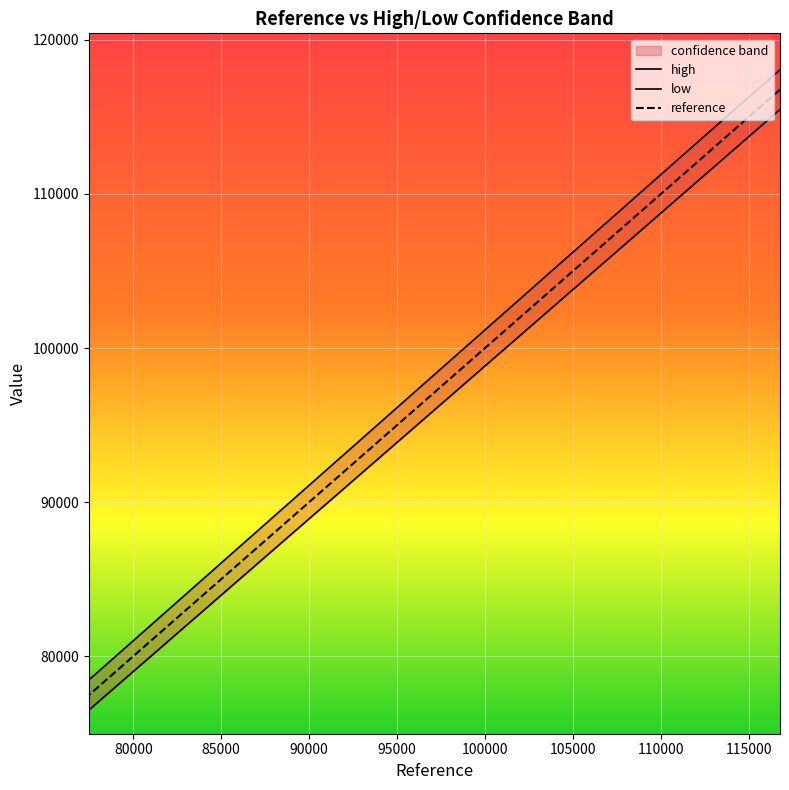

What is the sum of all low values?

1898489.3